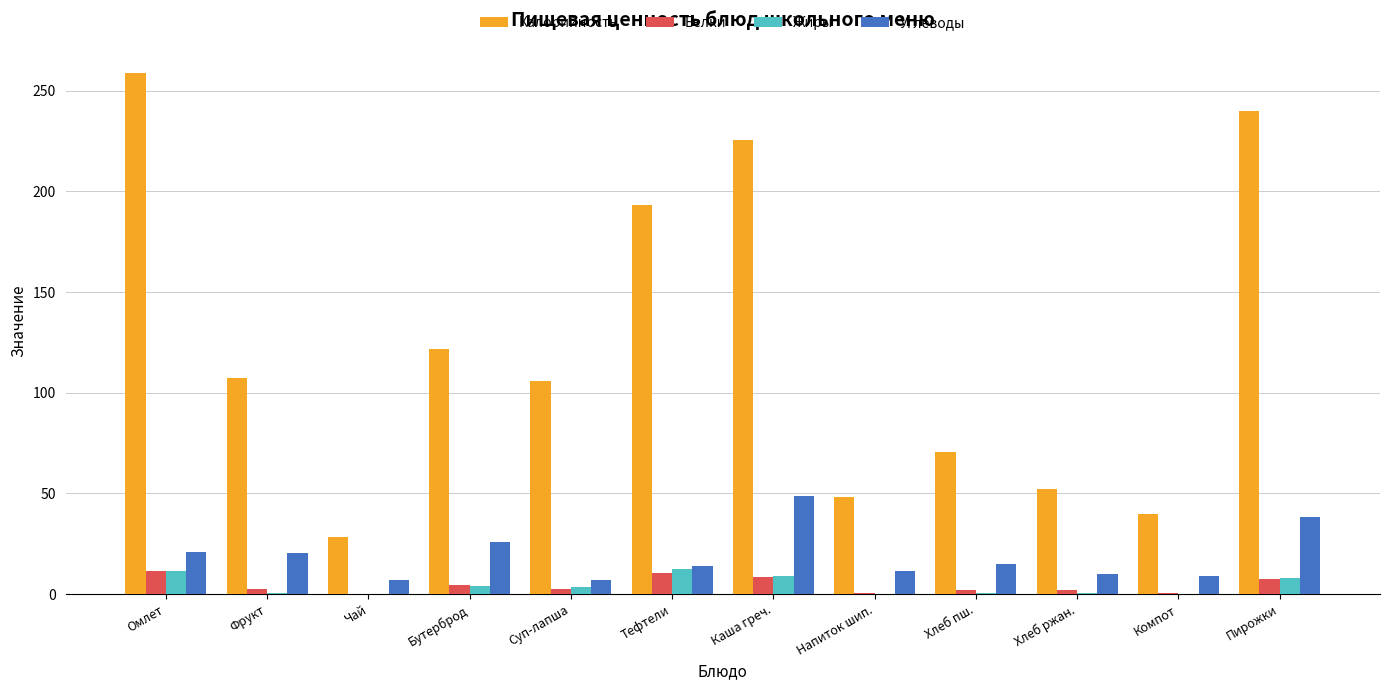

At which label does Углеводы reach its peak?

Каша греч.